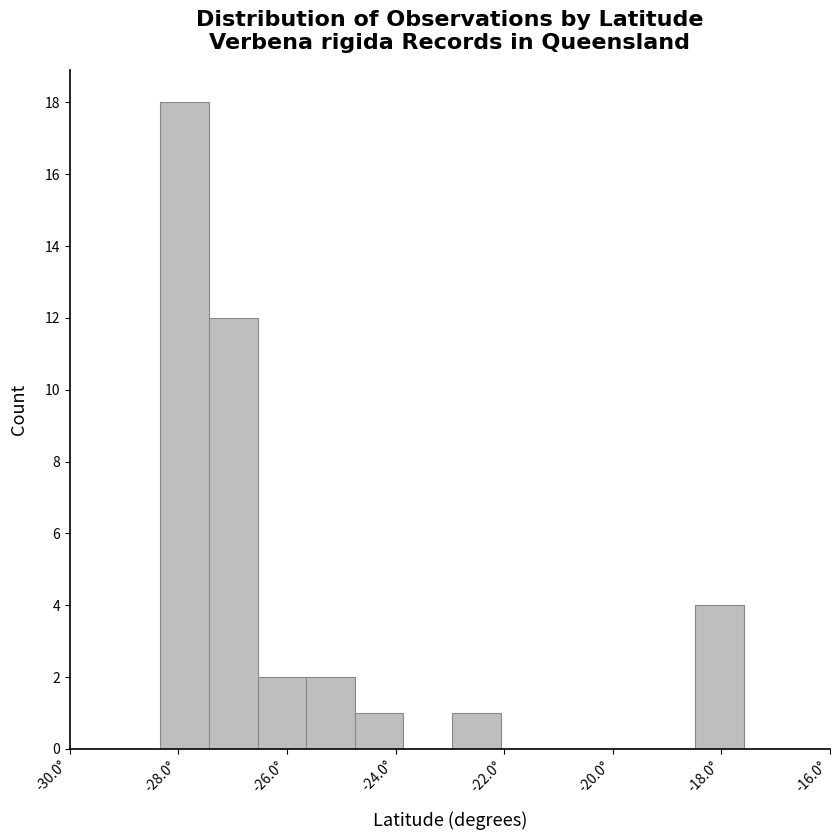

Reading left to right, transcribe this chart: for each bar, give the range it covers on the x-axis and its height. Neither the bar edges nor the heights are printed on the chart, so give them approximately, as read against the axes.

-28.4 to -27.4: 18
-27.4 to -26.6: 12
-26.6 to -25.6: 2
-25.6 to -24.8: 2
-24.8 to -23.8: 1
-23.8 to -23.0: 0
-23.0 to -22.0: 1
-22.0 to -21.2: 0
-21.2 to -20.2: 0
-20.2 to -19.4: 0
-19.4 to -18.4: 0
-18.4 to -17.6: 4